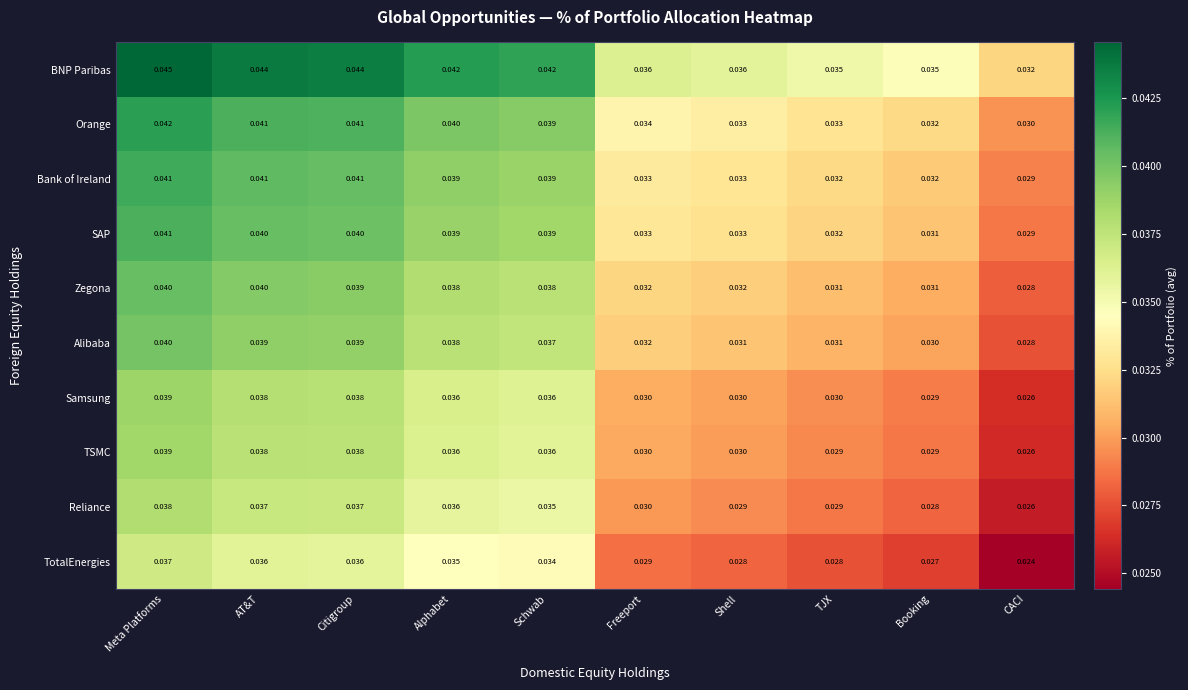

At which category does the chart reach its peak across all series?

Meta Platforms